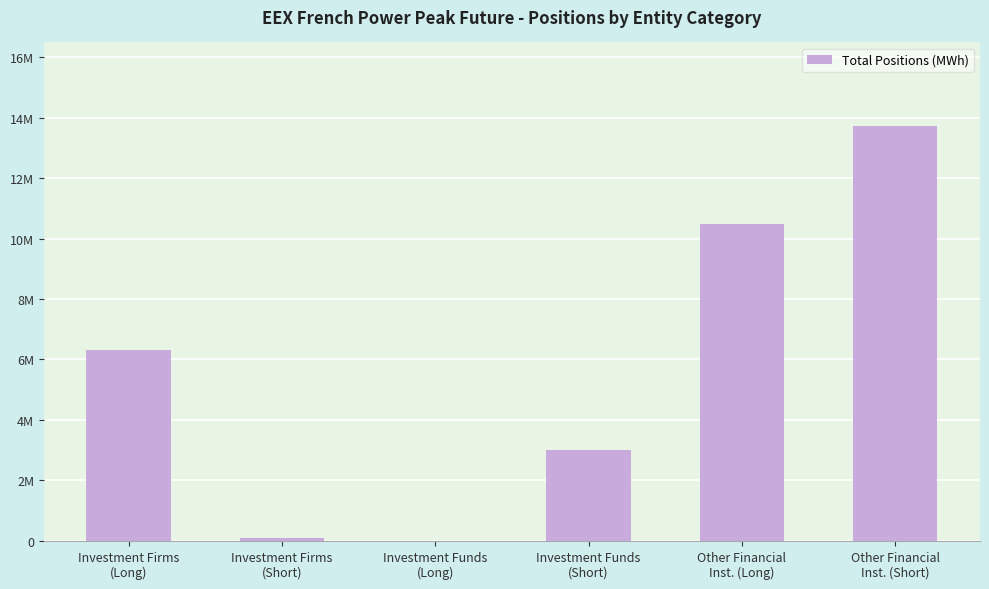

How many categories are shown in the chart?

6